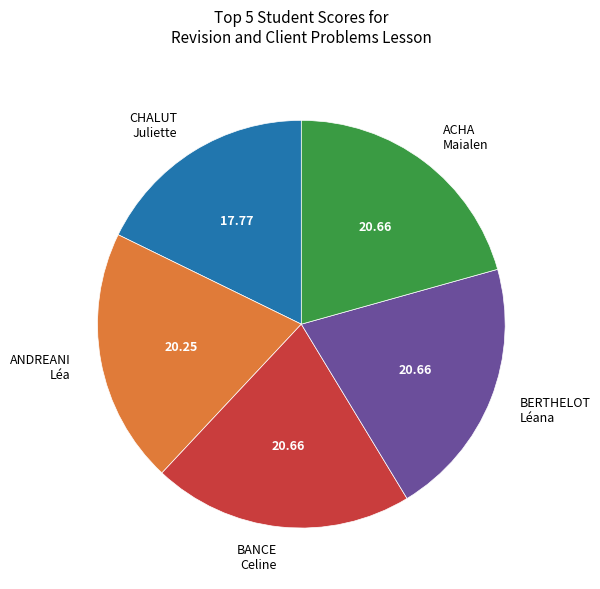

Which category has the smallest portion of the pie?

CHALUT Juliette